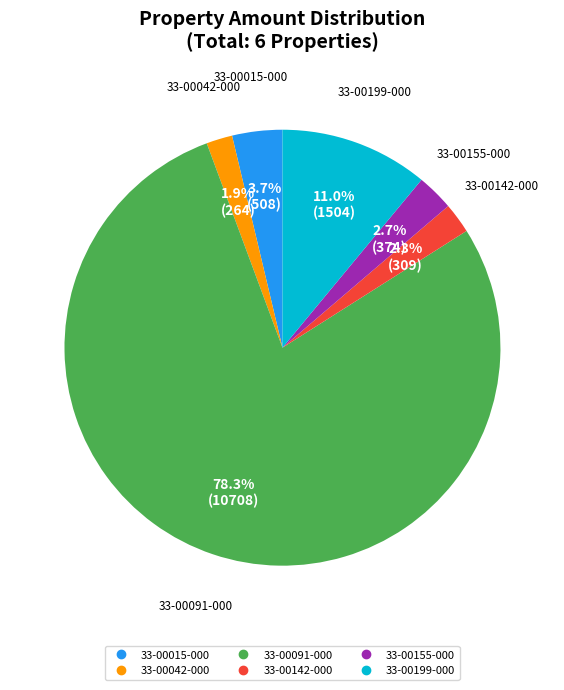

Does 33-00042-000 account for over 50% of the chart?

No